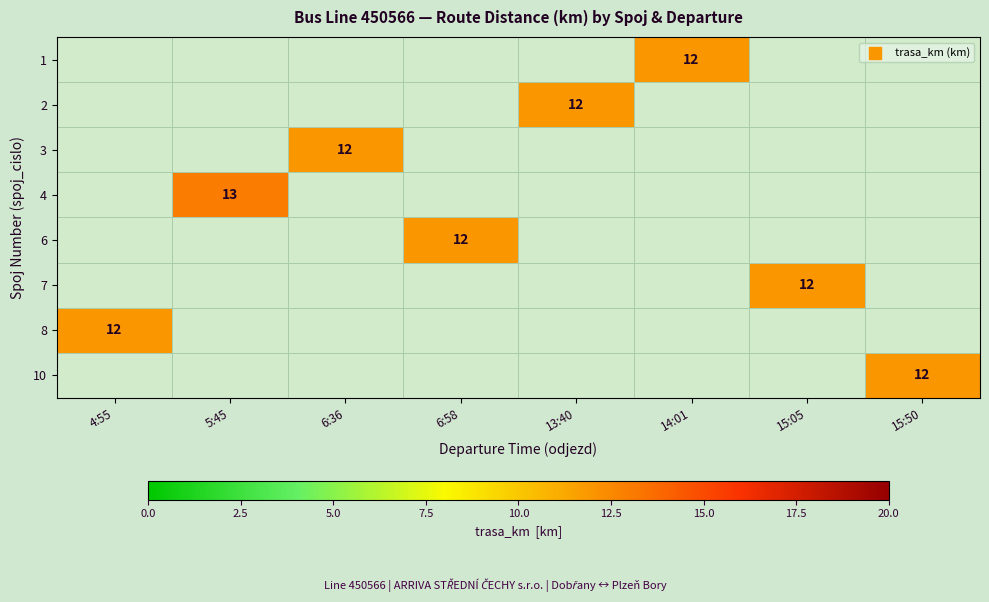

At how many categories does at least one series exceed 4?

8